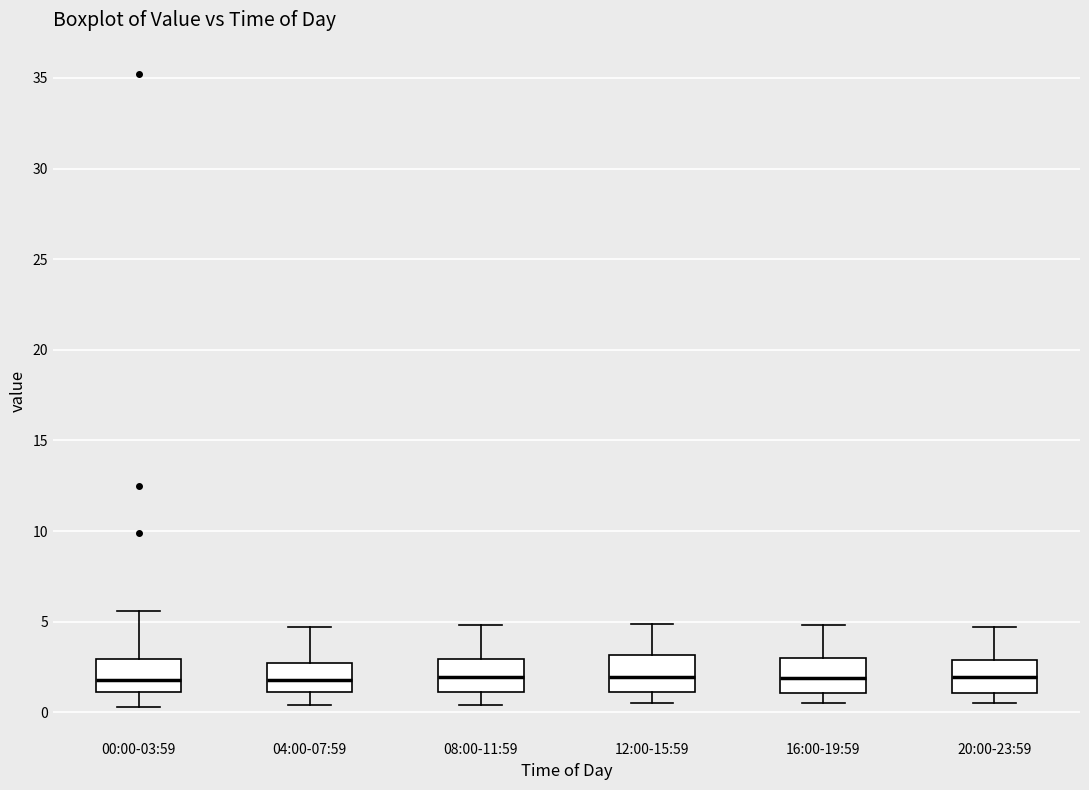

Reading left to right, transcribe this box plot: for each box, give where its median line is, the range the box spans, and where its two whiskers end, as read against the y-axis. The values are not printed on the chart, so give them approximately, as read against the axis.

00:00-03:59: median 2.0, box 1.0 to 3.0, whiskers 0.5 to 5.5
04:00-07:59: median 2.0, box 1.0 to 2.5, whiskers 0.5 to 4.5
08:00-11:59: median 2.0, box 1.0 to 3.0, whiskers 0.5 to 5.0
12:00-15:59: median 2.0, box 1.0 to 3.0, whiskers 0.5 to 5.0
16:00-19:59: median 2.0, box 1.0 to 3.0, whiskers 0.5 to 5.0
20:00-23:59: median 2.0, box 1.0 to 3.0, whiskers 0.5 to 4.5